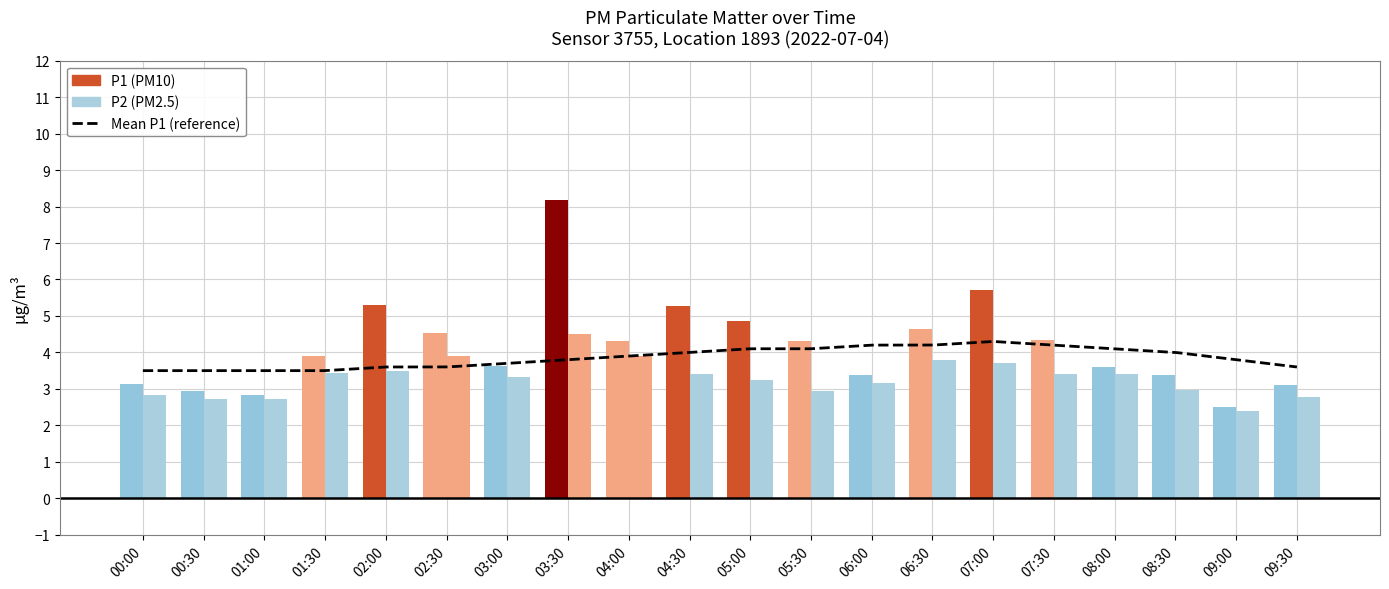

The value of P1 at 08:30 is 4.6. True or false?

False